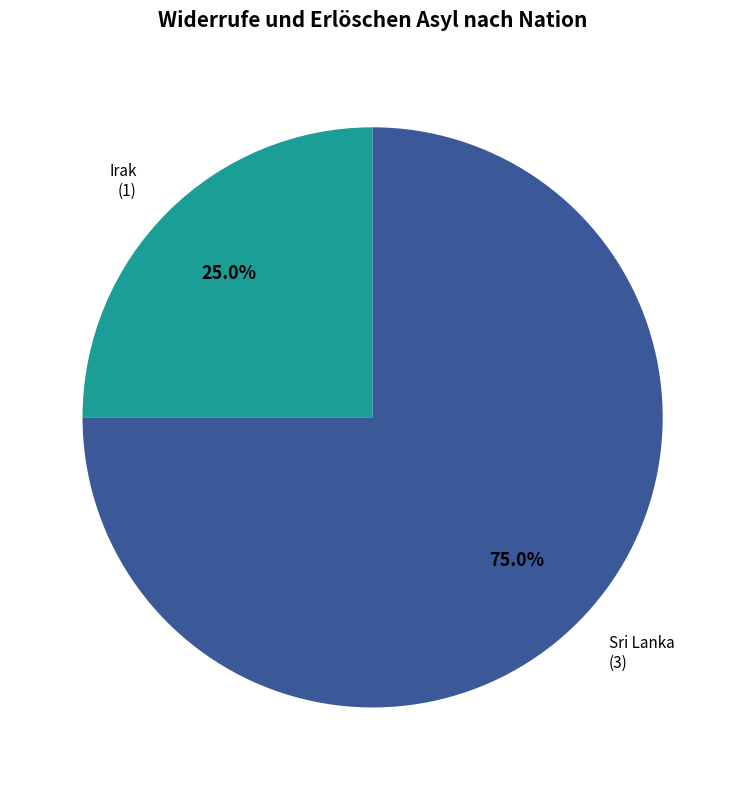

To the nearest percent, what is the difference between the Irak and Sri Lanka slice percentages?

50%